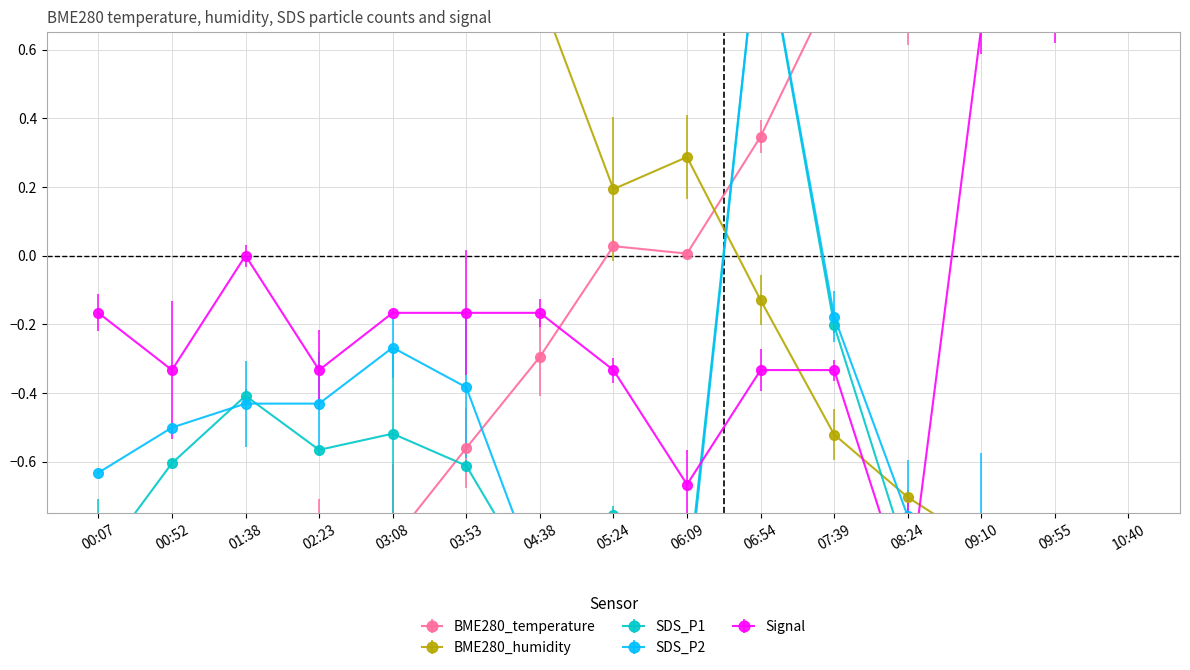

What are all the series names shown in the legend?

BME280_temperature, BME280_humidity, SDS_P1, SDS_P2, Signal